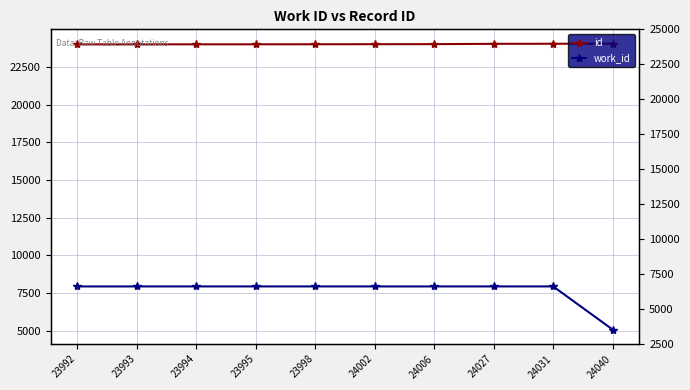

True or false: id and work_id intersect in this chart.

False